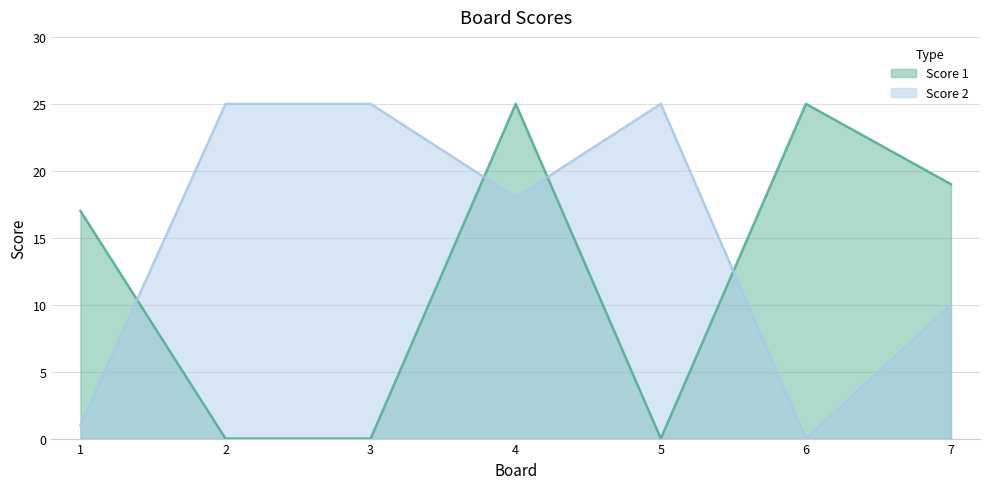

Count the number of categories in the chart.

7